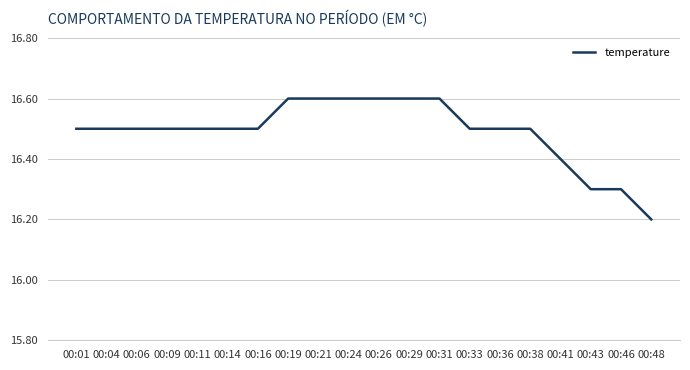

How many lines are shown in the chart?

1